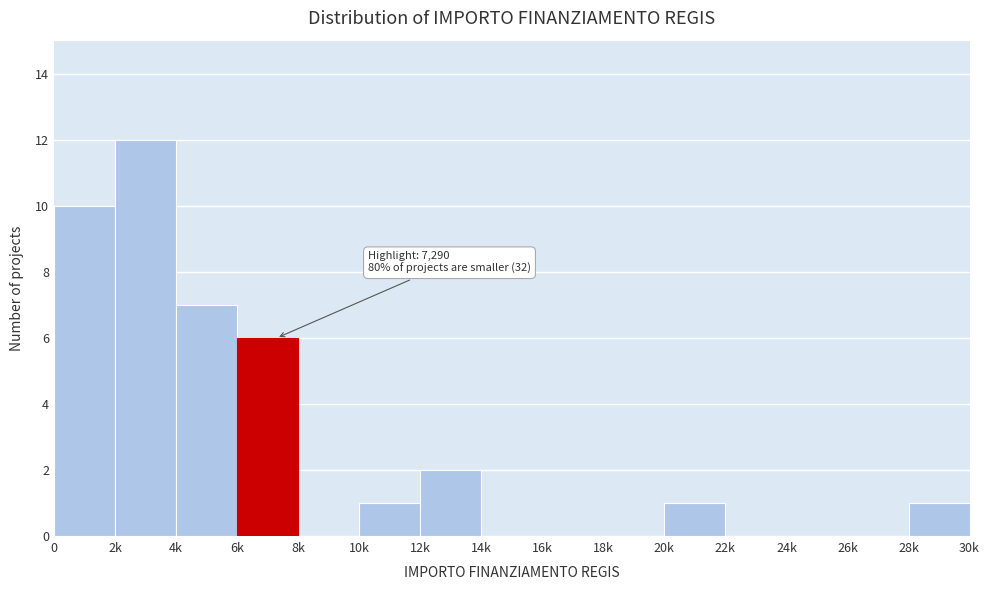

Reading left to right, list all the values displayed in this chart.

0=10	2k=12	4k=7	6k=6	8k=0	10k=1	12k=2	14k=0	16k=0	18k=0	20k=1	22k=0	24k=0	26k=0	28k=1